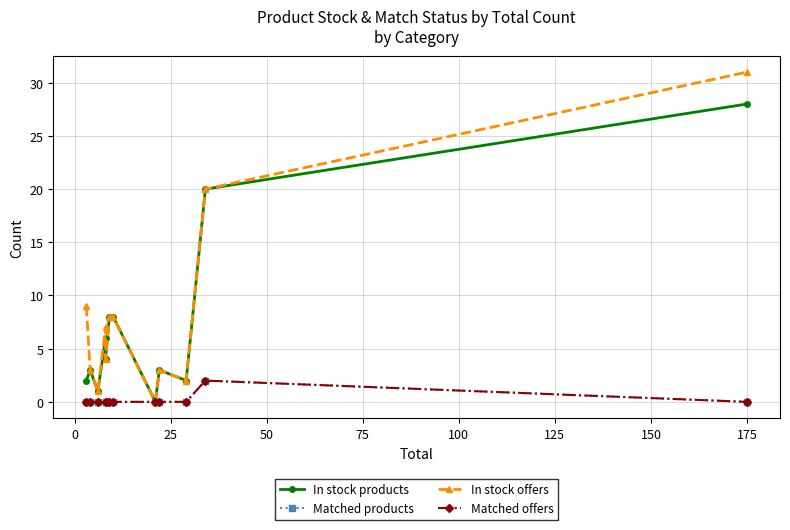

True or false: Matched products has a value of -1 at 25.

False